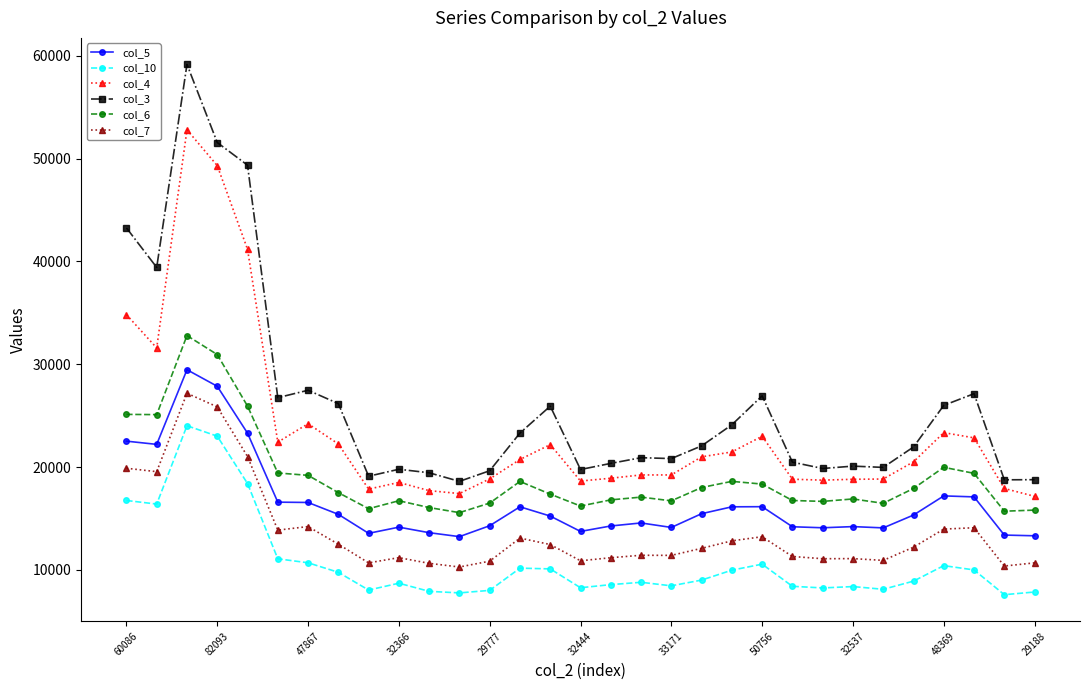

What is the minimum value for col_7?

10274